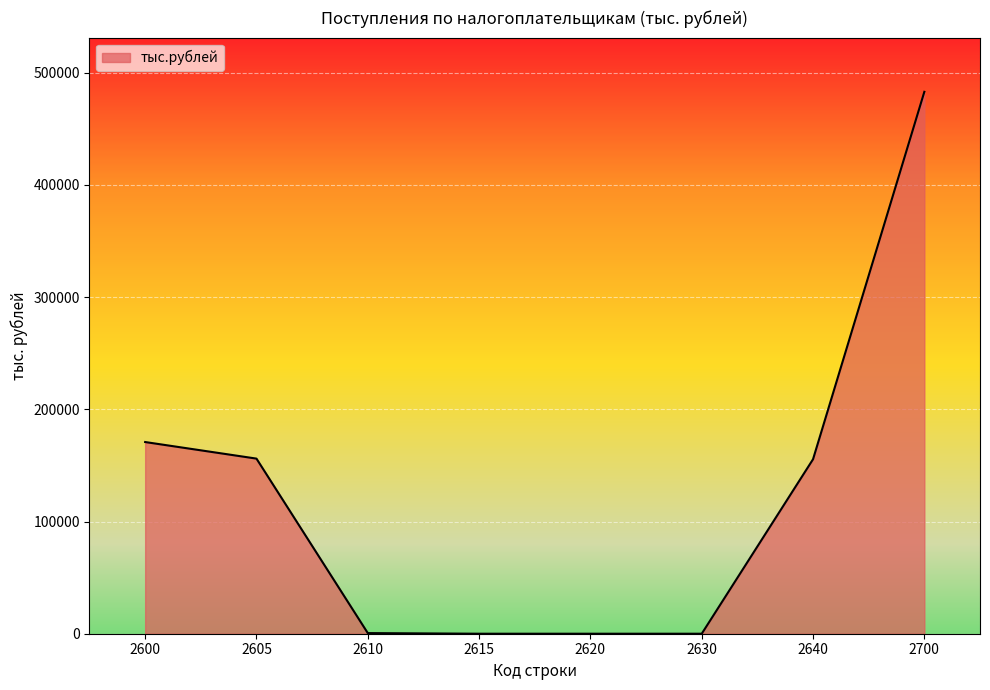

What is the change in value from 2615 to 2640?

+155483